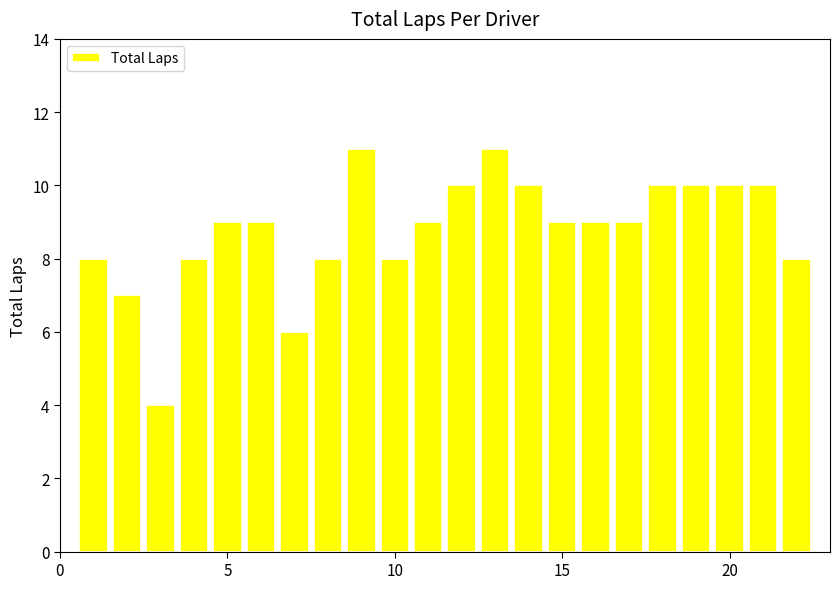

How many categories are shown in the chart?

22